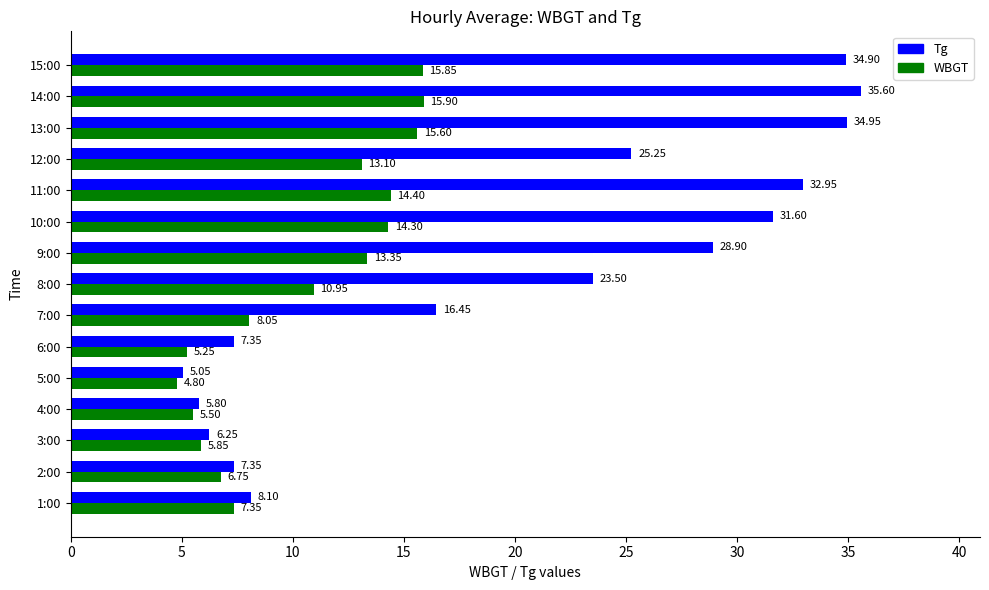

What is the maximum value for WBGT?

15.9